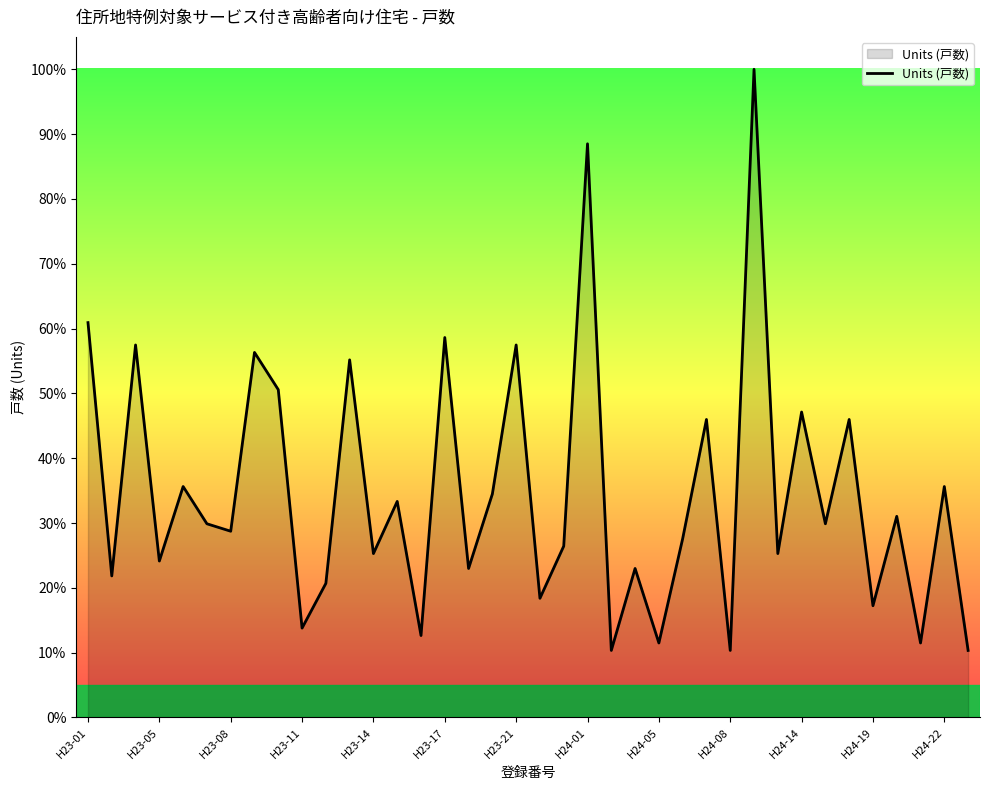

What is the greatest value displayed?

100.0